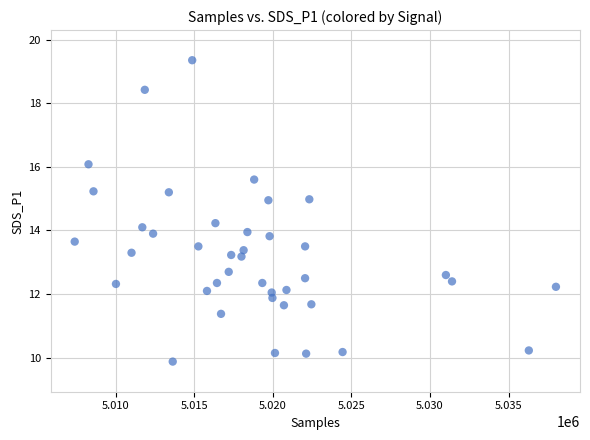

What is the range of X values (max minus min)?

30612.0